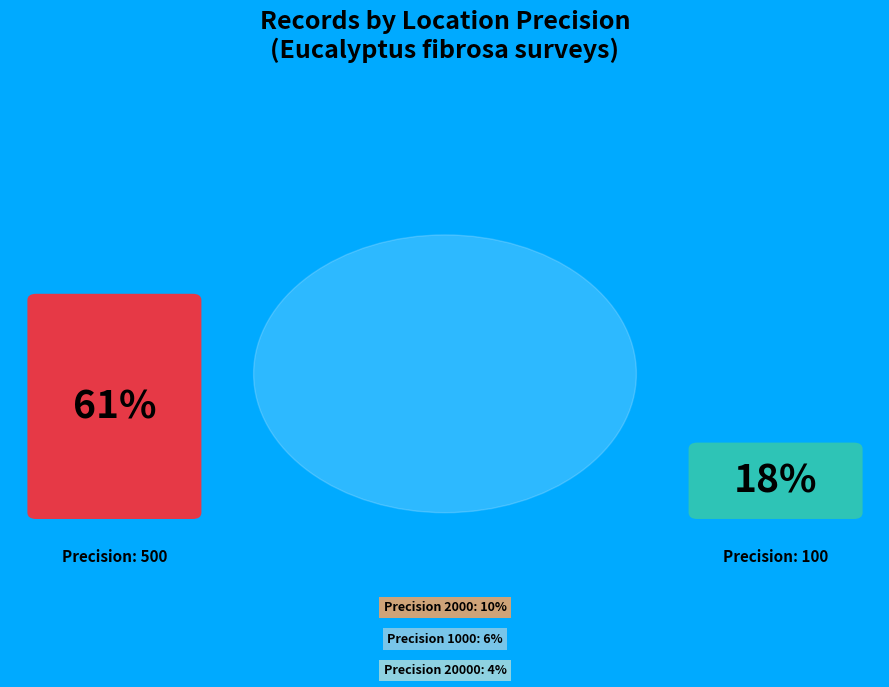

What is the smallest slice in the pie chart?

20000